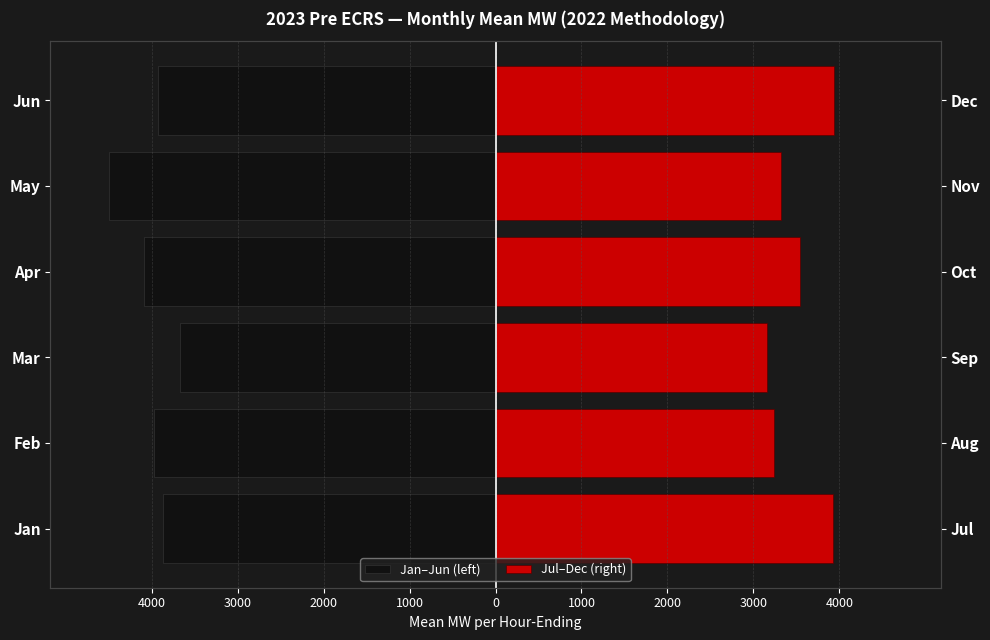

How many bars are there in total?

12